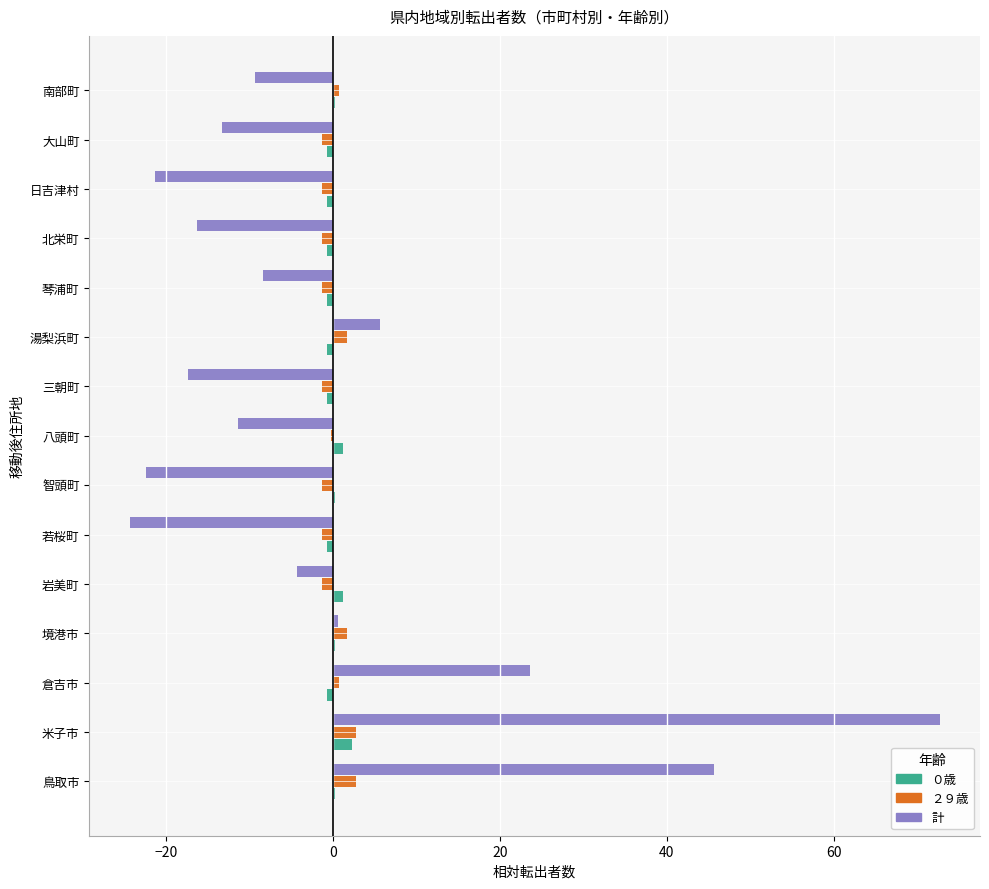

What are all the series names shown in the legend?

０歳, ２９歳, 計